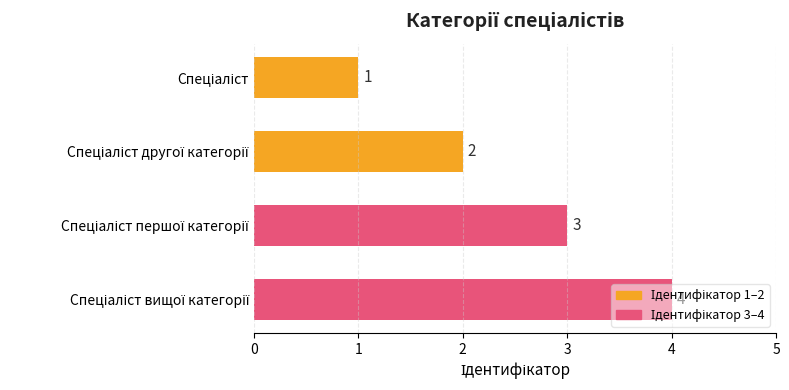

What is the value of the 3rd bar from the top?

3